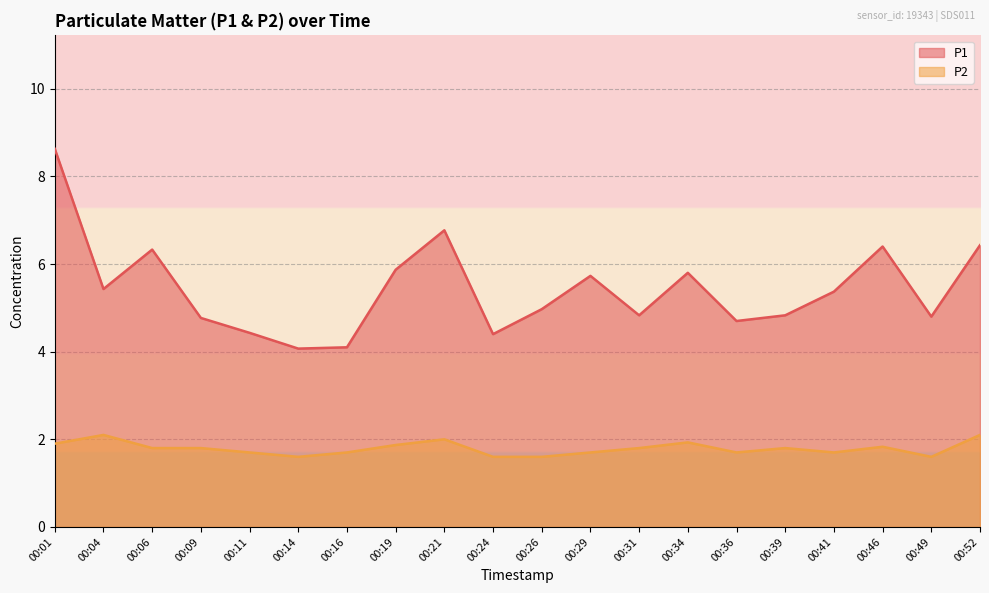

At which category is the sum across all series the highest?

00:01